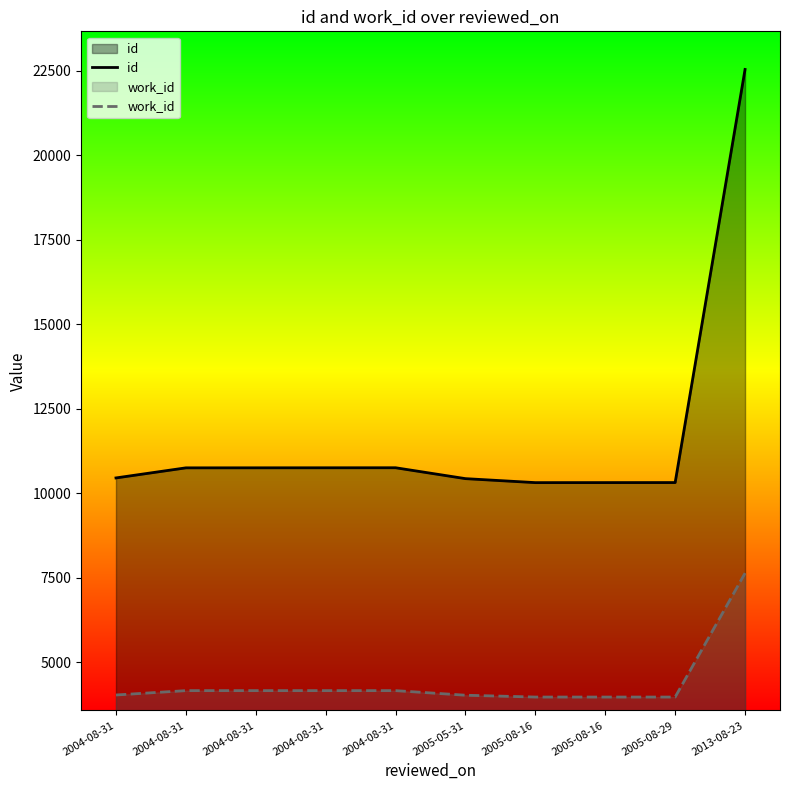

What is the total value across all series at 2004-08-31?

14498